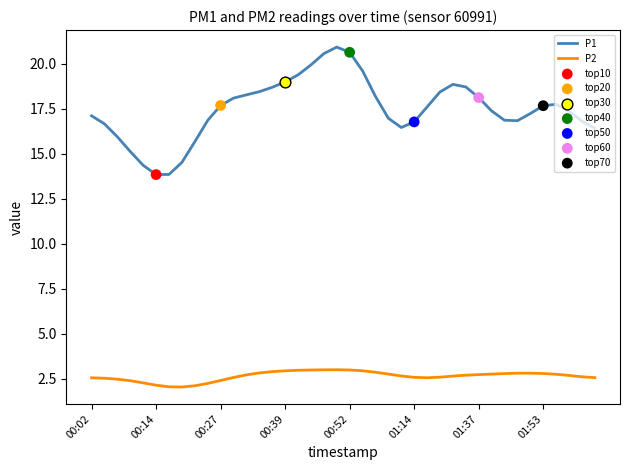

Which series has the widest spread of values?

P1